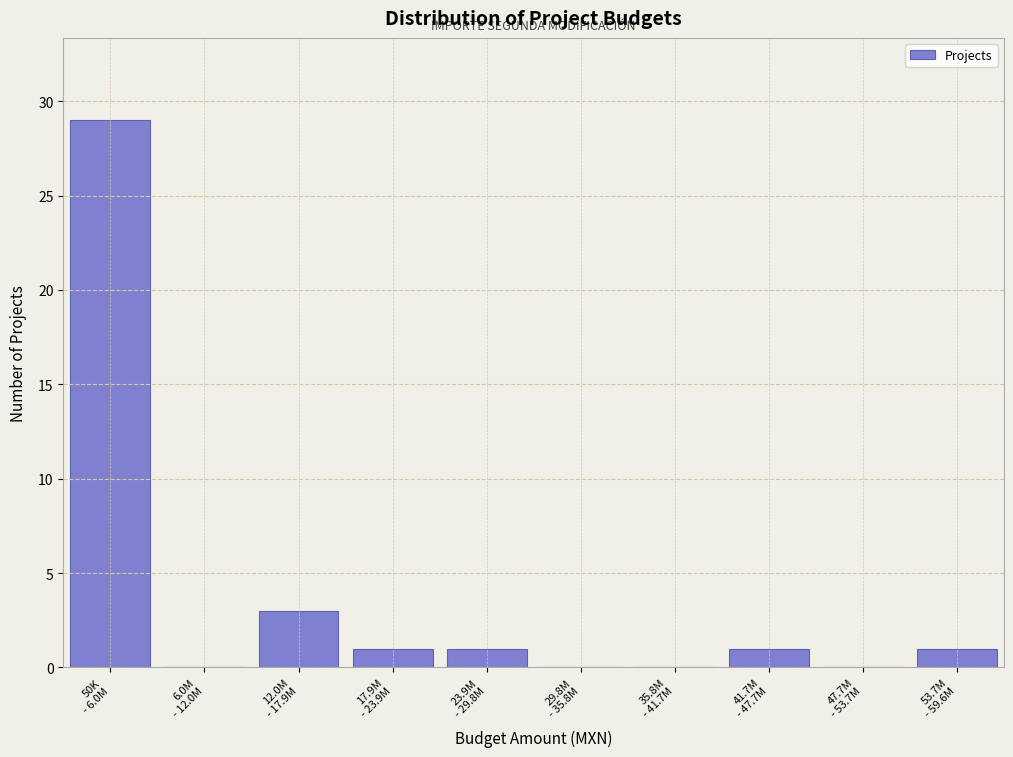

What is the maximum value shown in the chart?

29